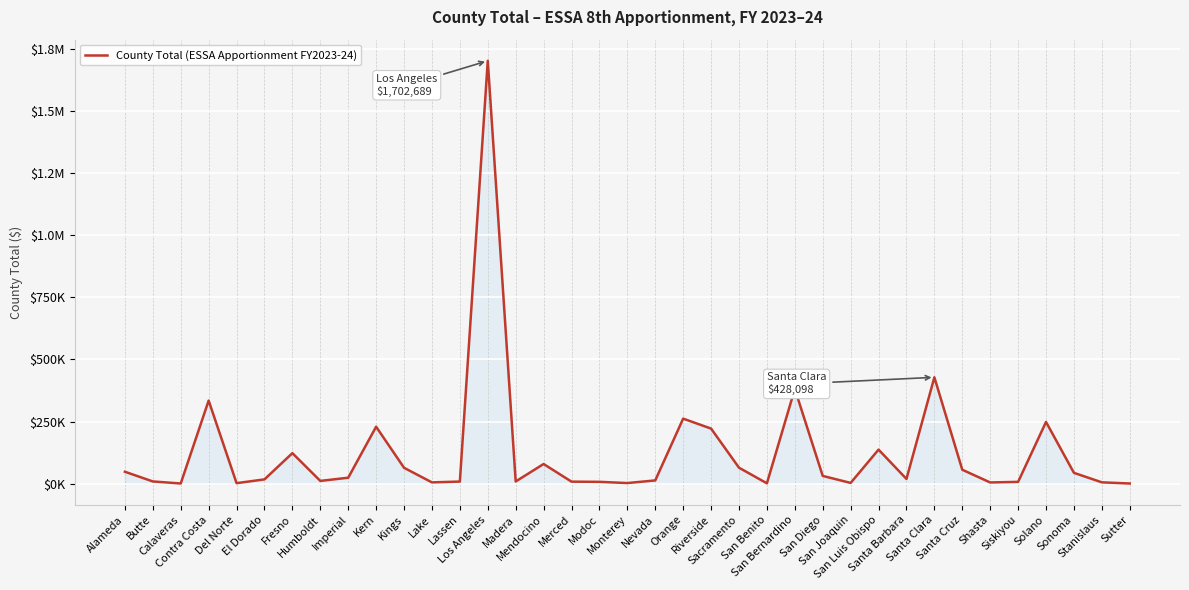

What is the label of the 21st point from the left?

Orange